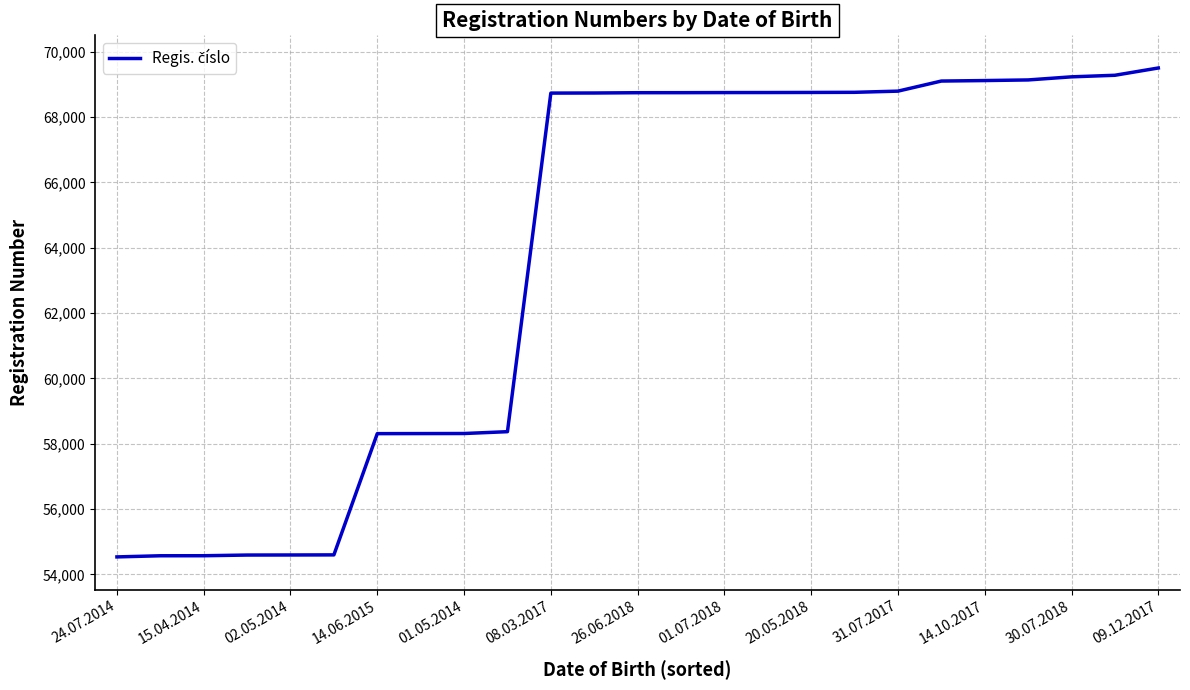

What is the greatest value displayed?

69506